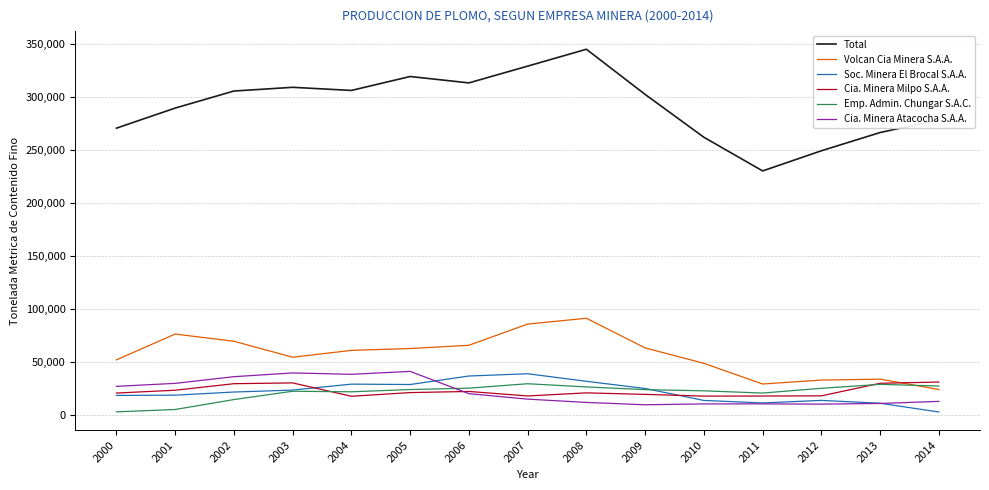

True or false: Total and Soc. Minera El Brocal S.A.A. intersect in this chart.

False